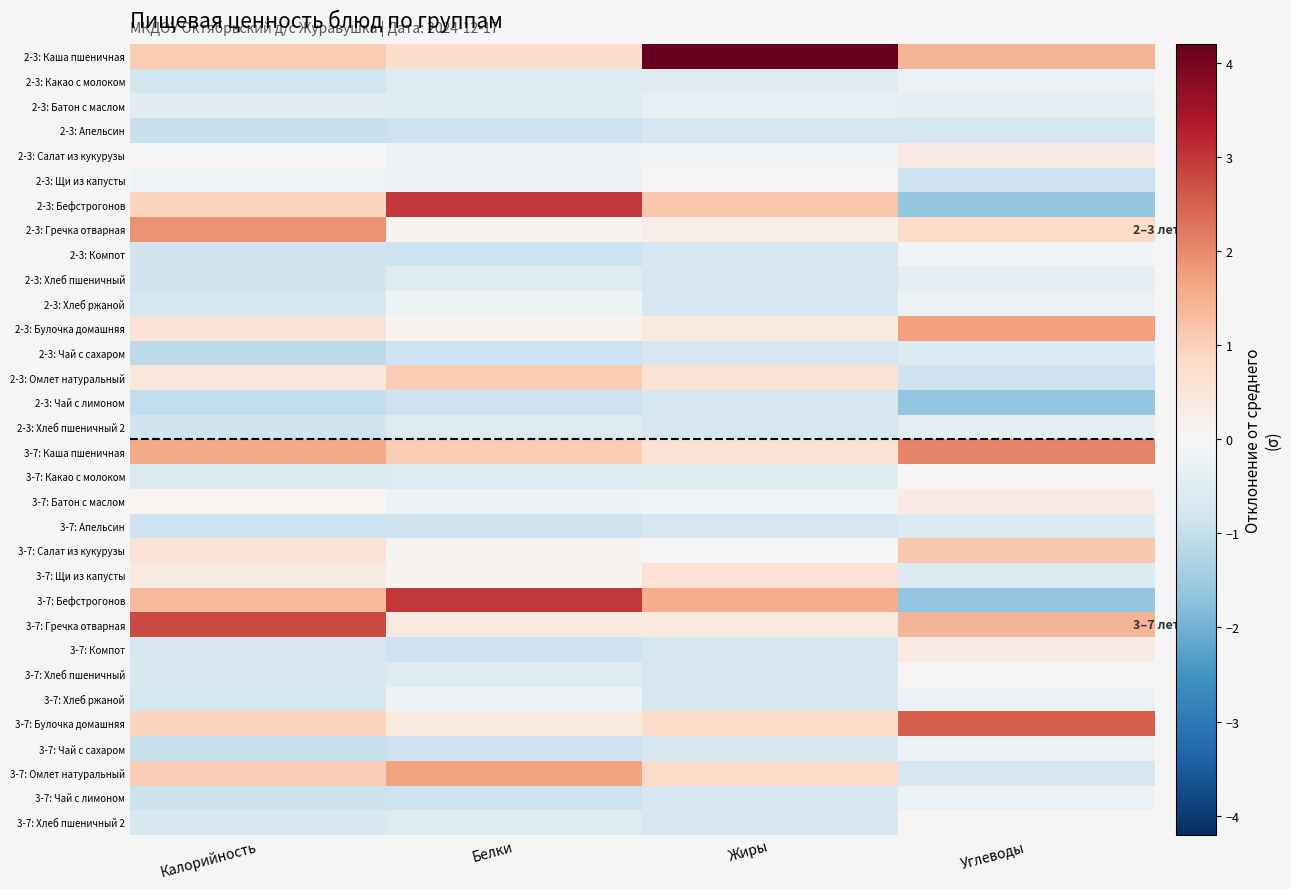

How many distinct data groups are displayed?

32